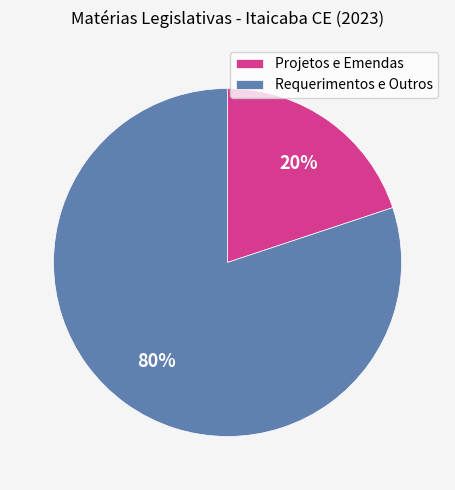

What is the smallest slice in the pie chart?

Projetos e Emendas